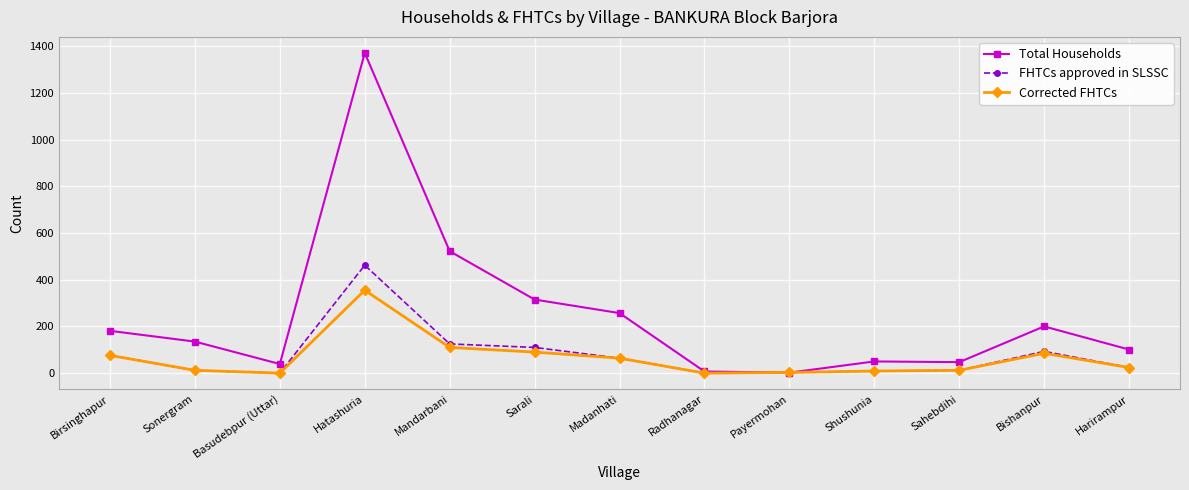

Which series has the largest total across all categories?

Total Households